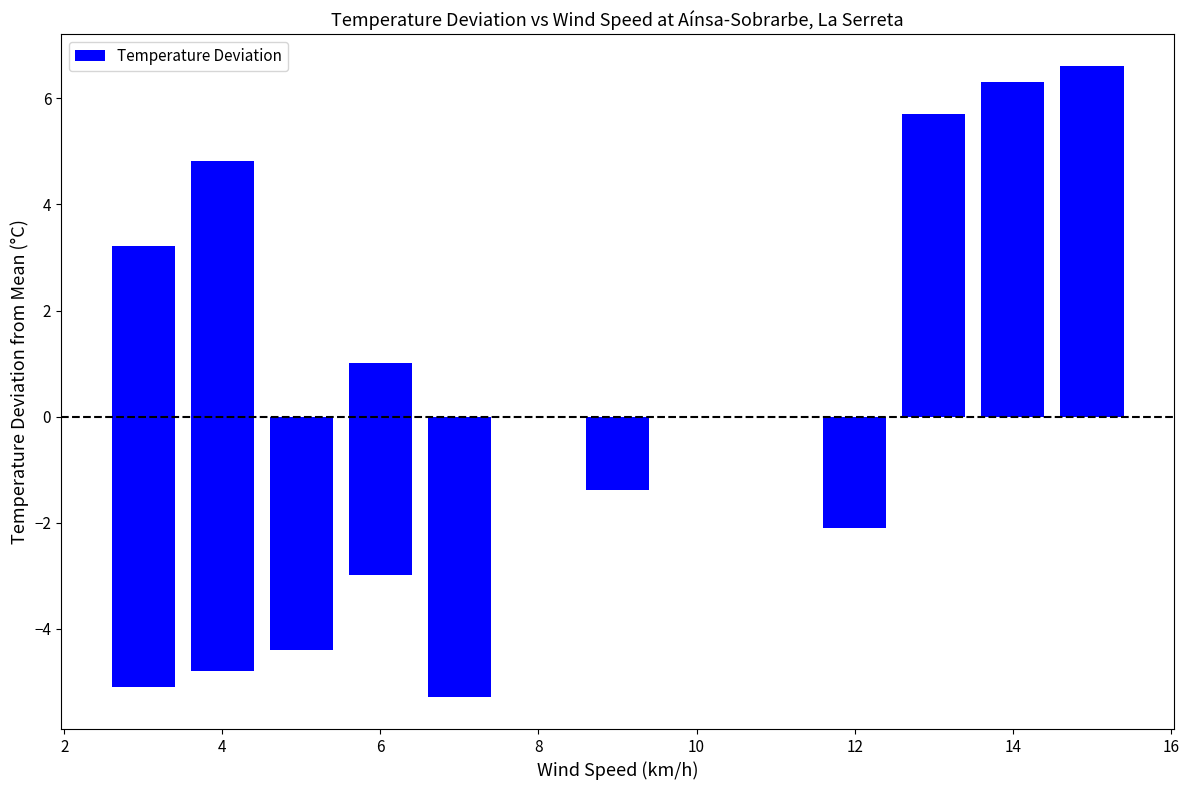

The chart shows a value of -2.3 at 12. True or false?

False